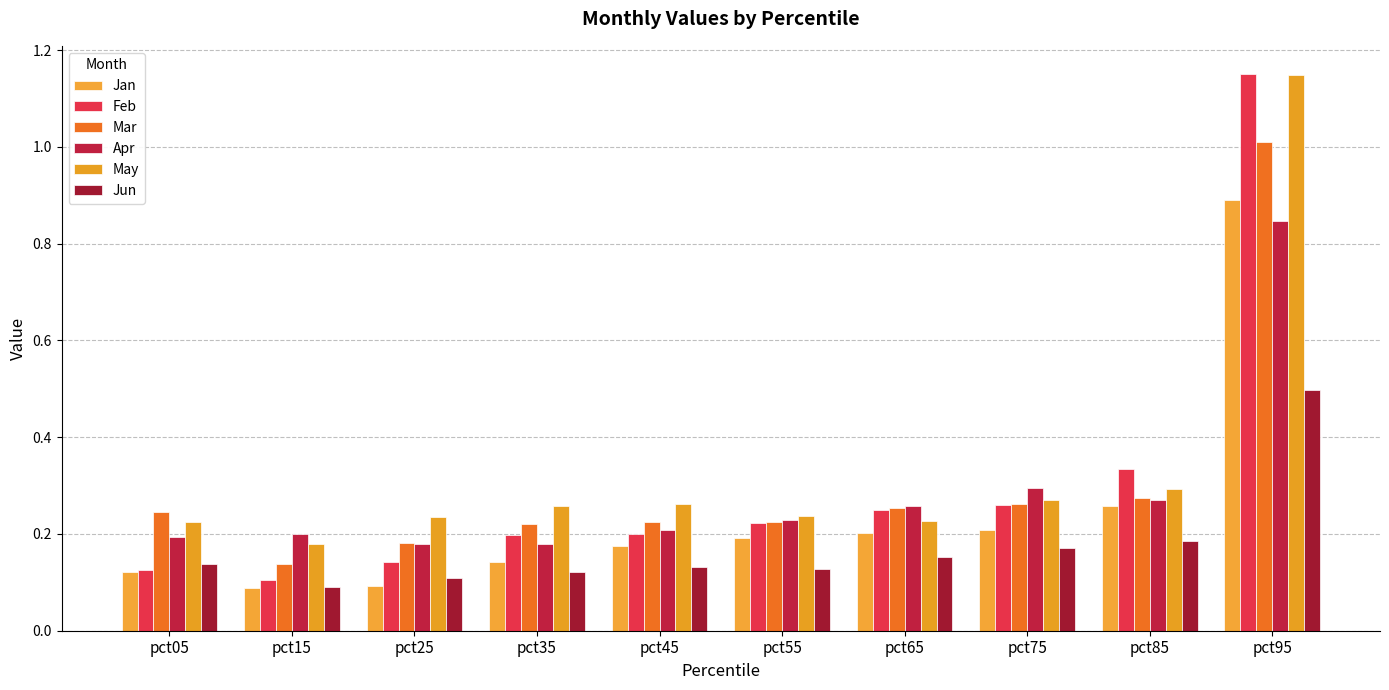

How many groups of bars are there?

10